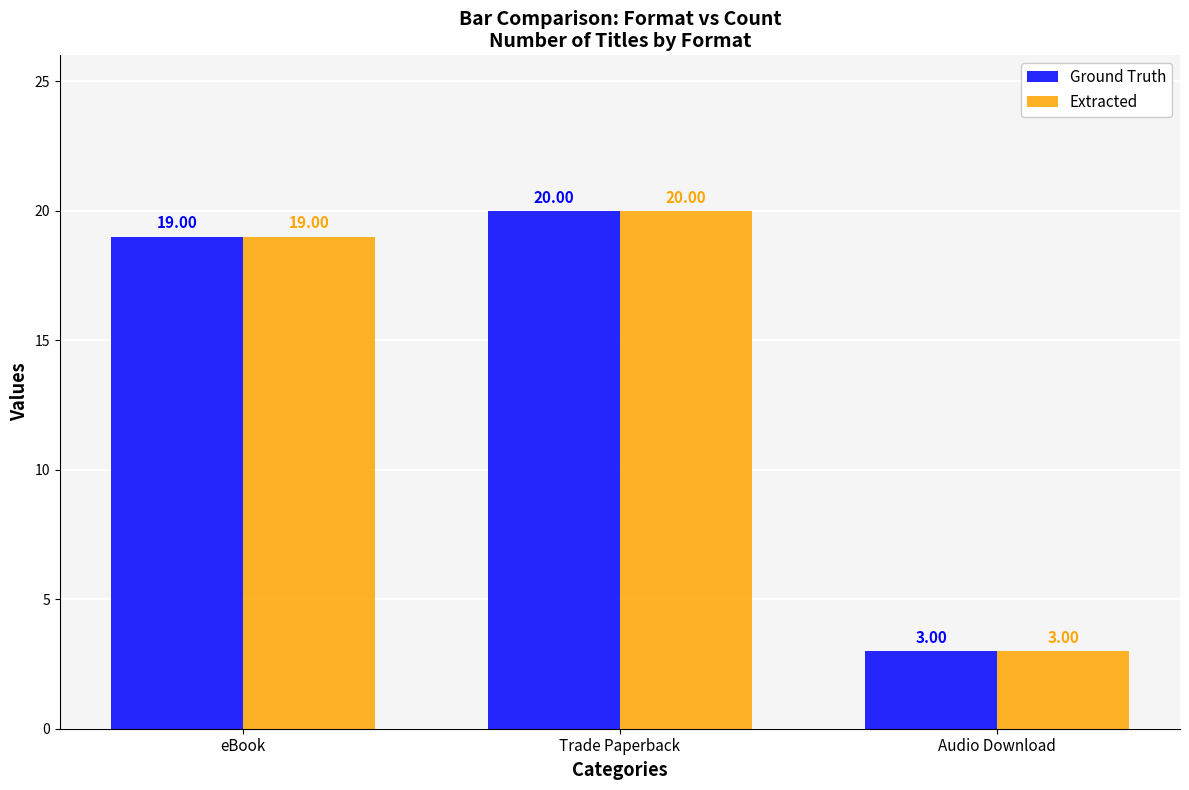

Is it true that Extracted equals 19 at eBook?

True